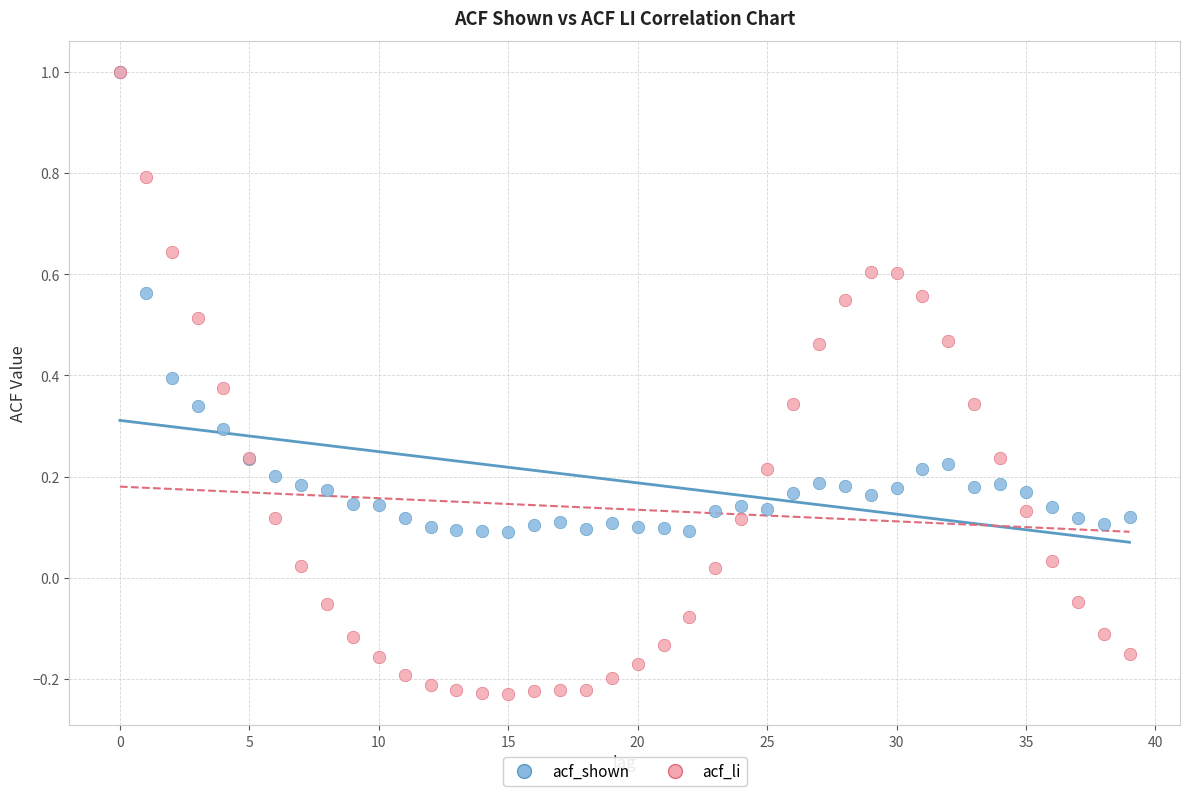

What are all the series names shown in the legend?

acf_shown, acf_li